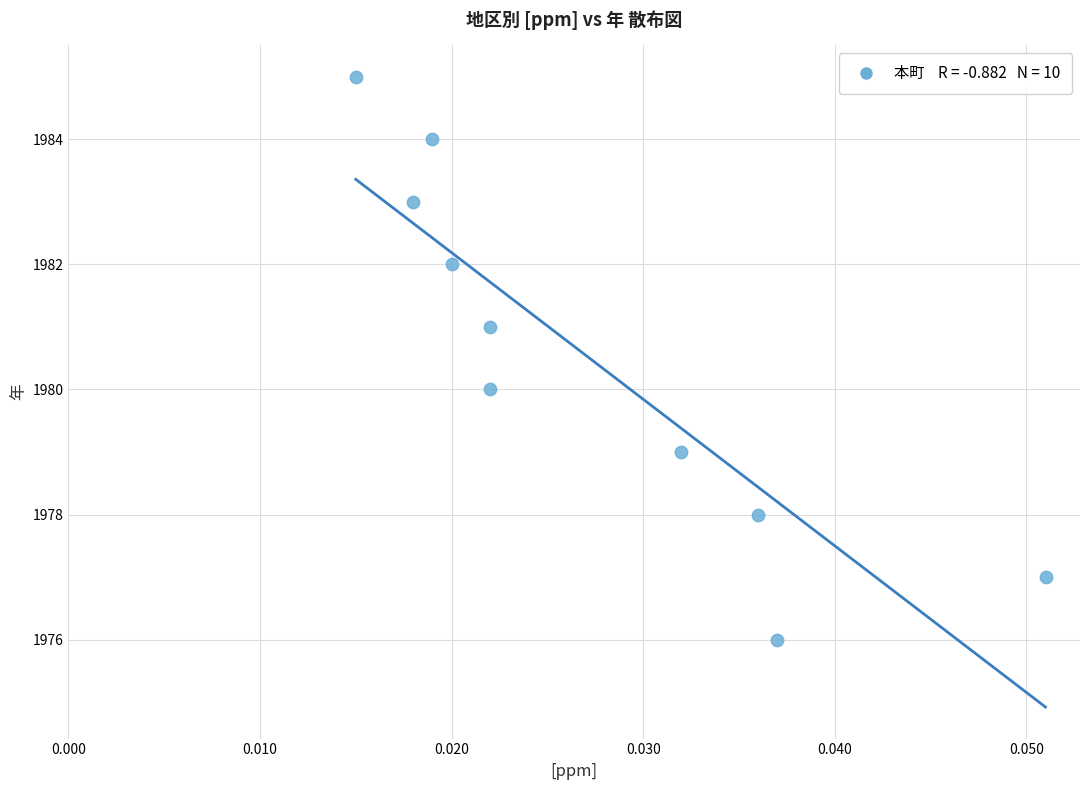

What is the range of Y values (max minus min)?

9